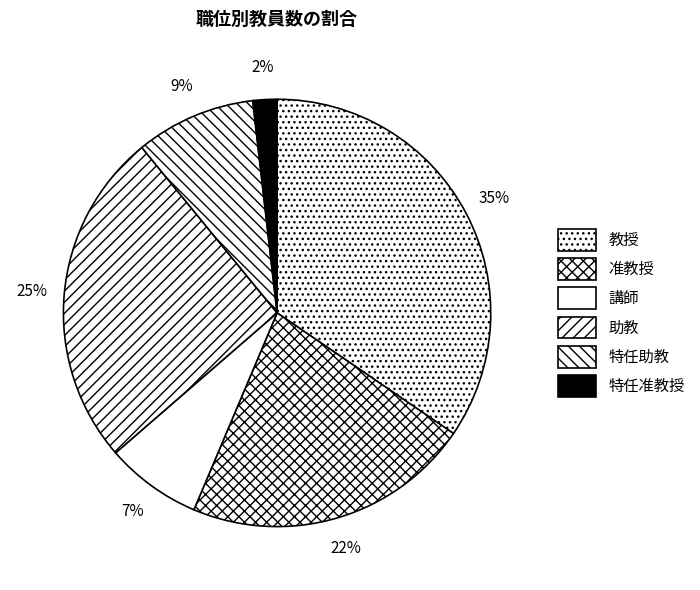

Is it true that 講師 is 7% of the pie?

True